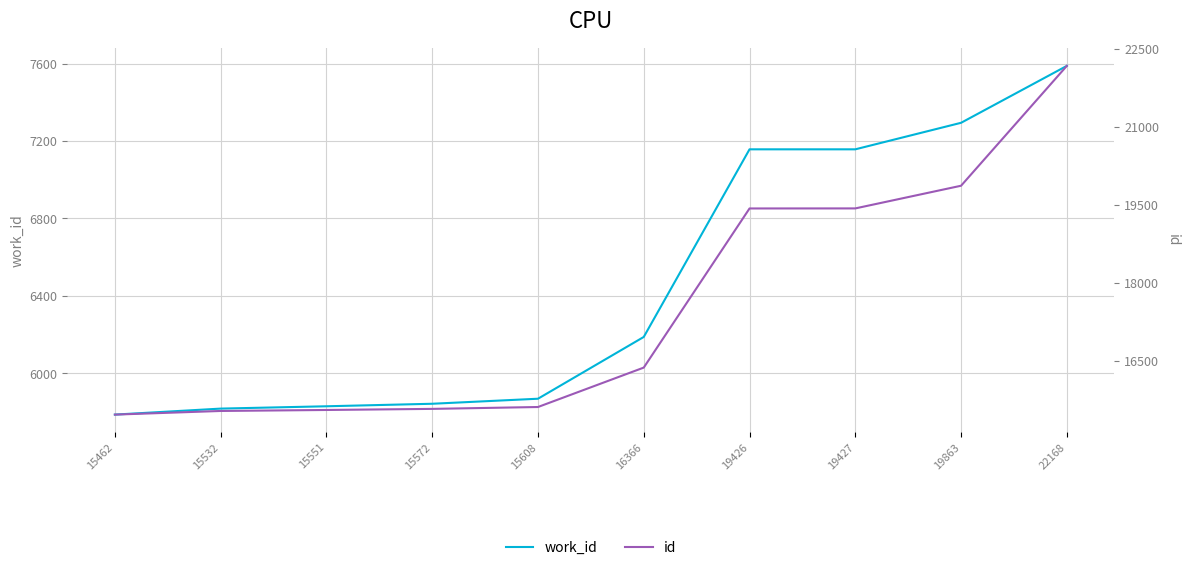

Rank the series by their average value, from highest to lowest.

id, work_id